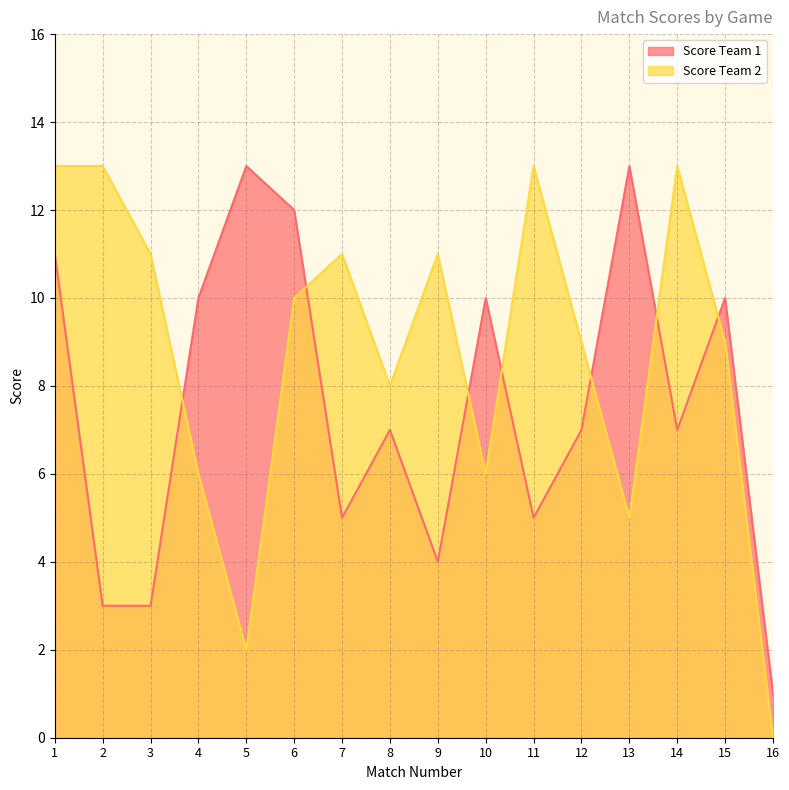

Rank the series at 4 from lowest to highest value.

Score Team 2, Score Team 1